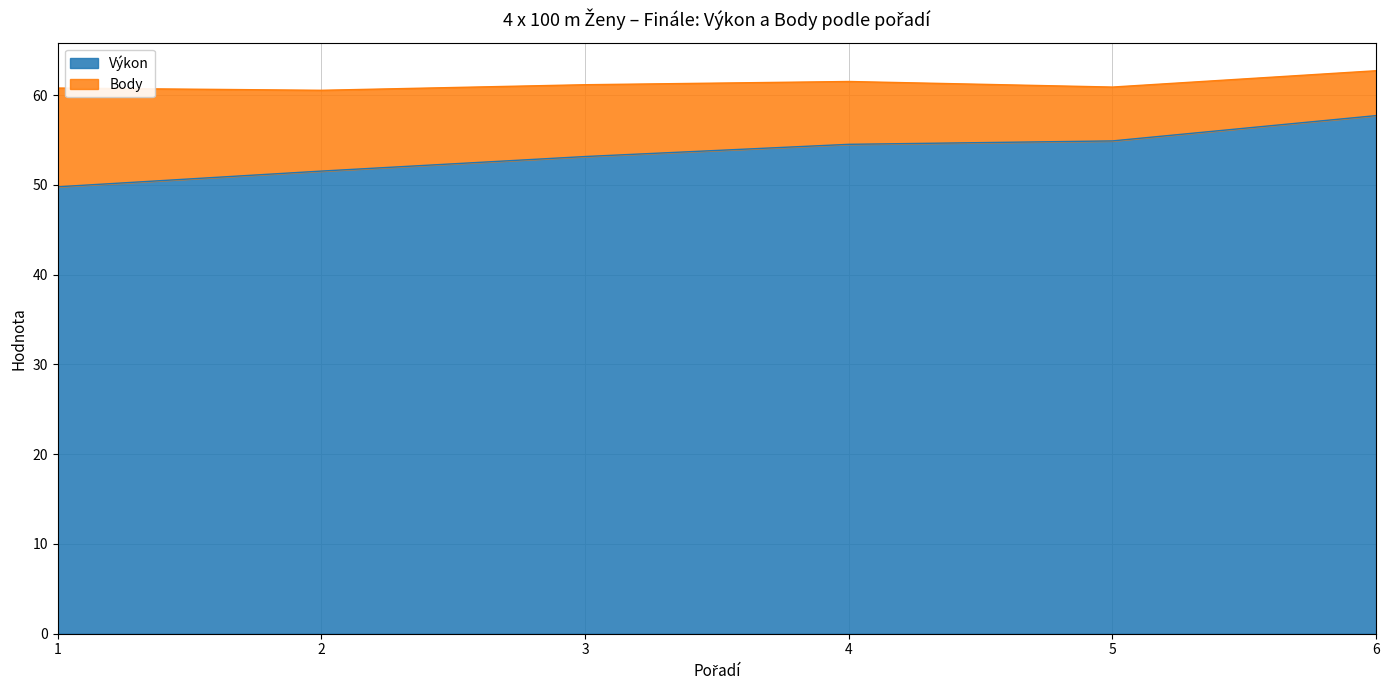

How many lines are shown in the chart?

2